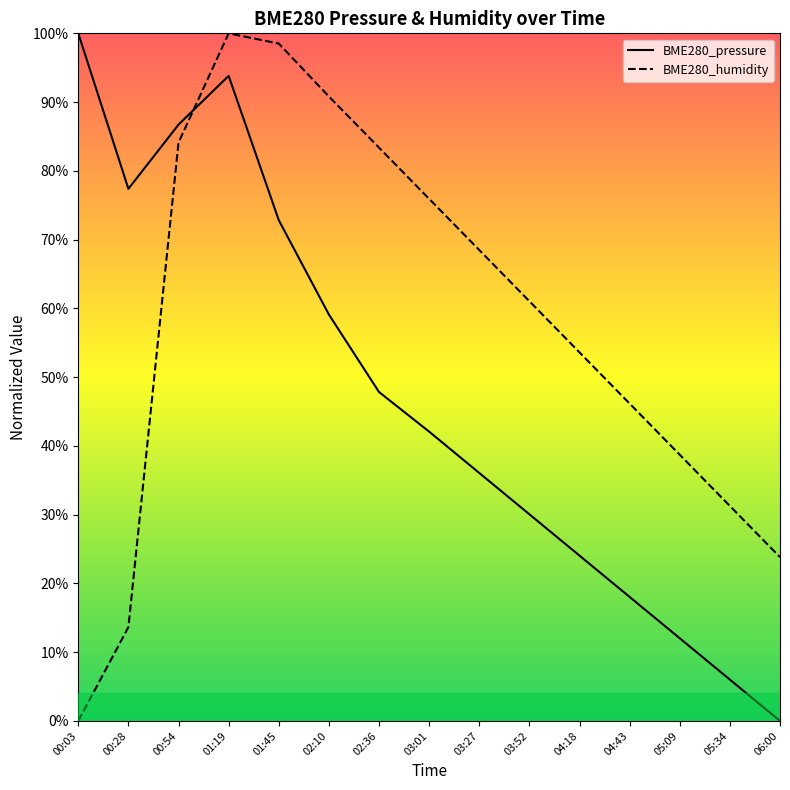

Is the value of BME280_humidity at 01:45 greater than the value of BME280_pressure at 03:52?

Yes